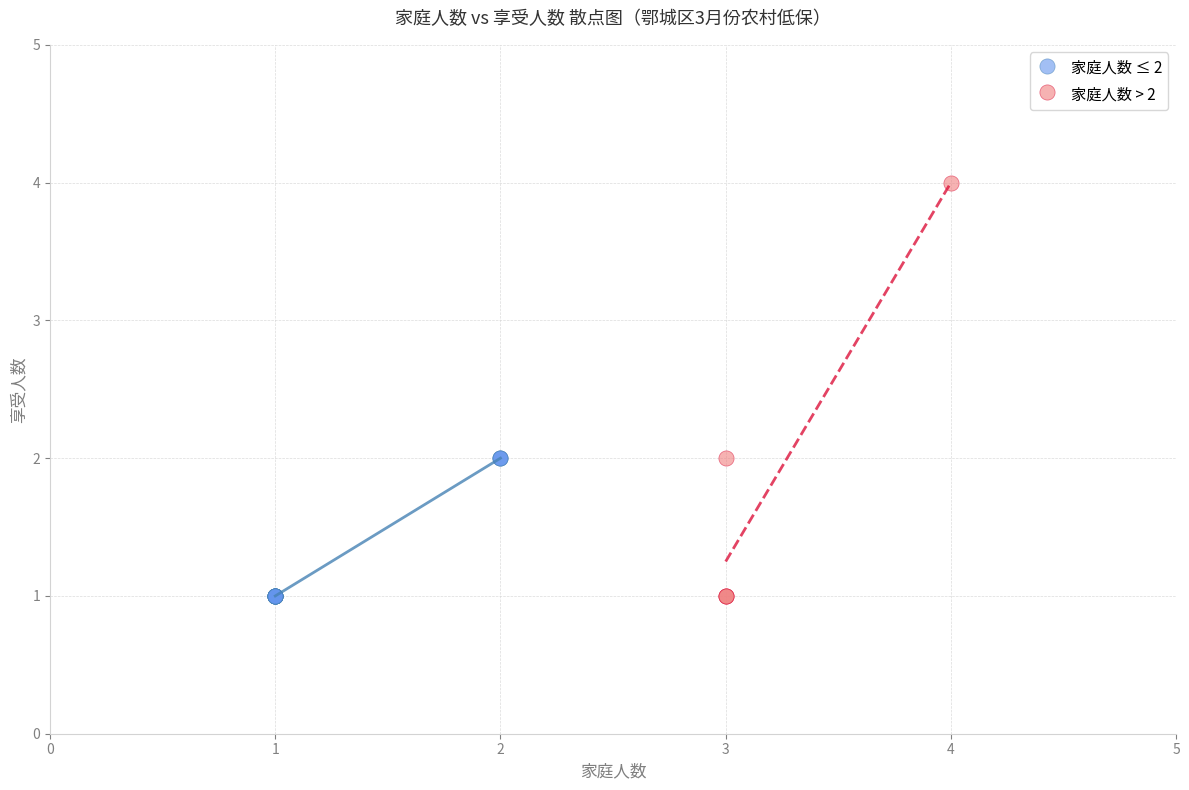

Which series has the largest Y range (max minus min)?

家庭人数 > 2